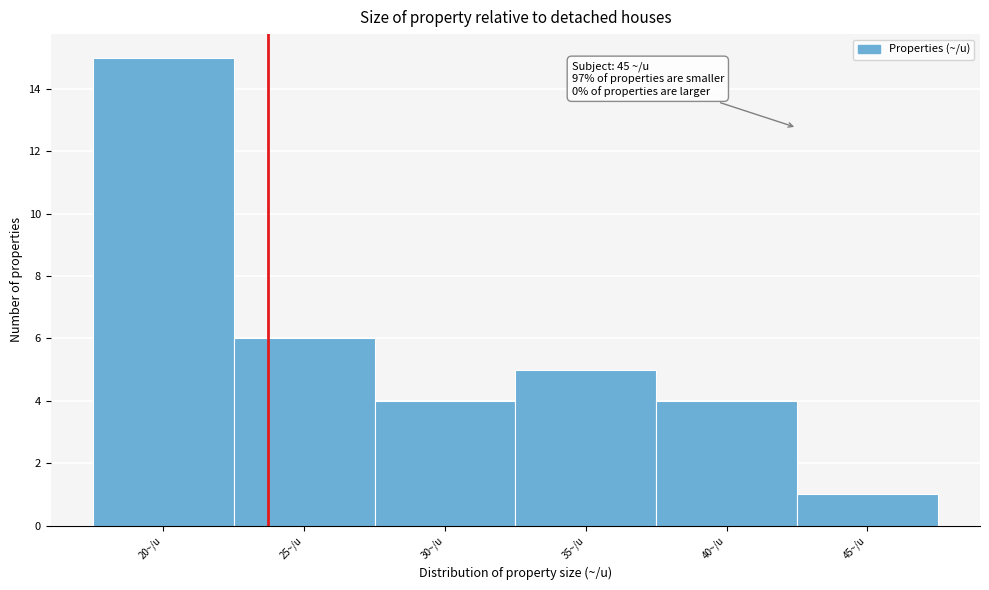

Reading left to right, extract all data points from this chart.

15	6	4	5	4	1